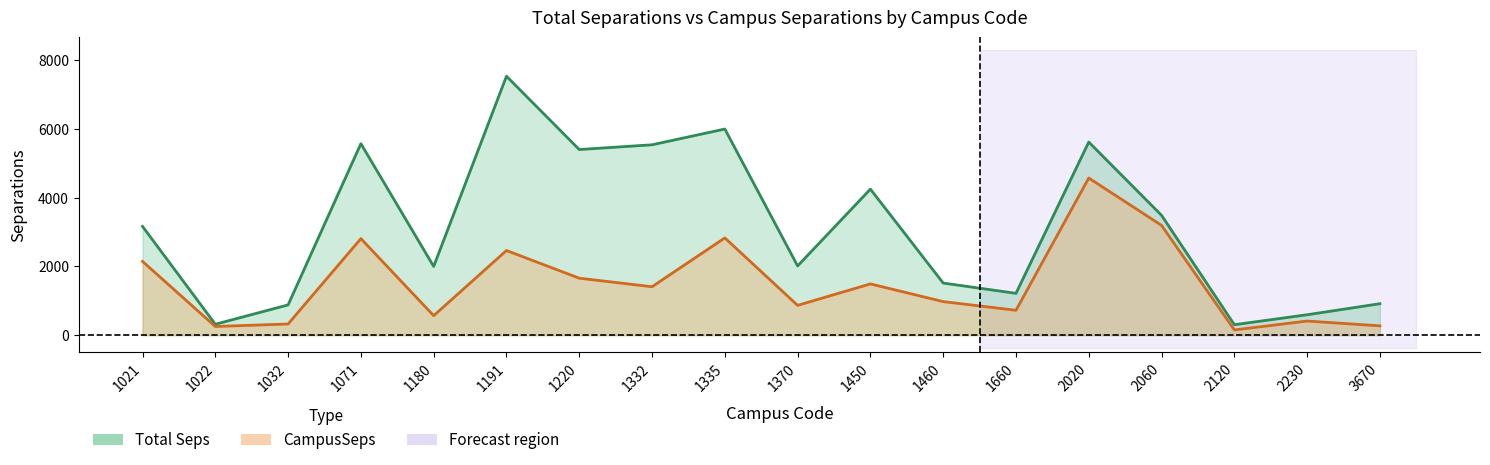

What is the smallest value displayed?

154.2